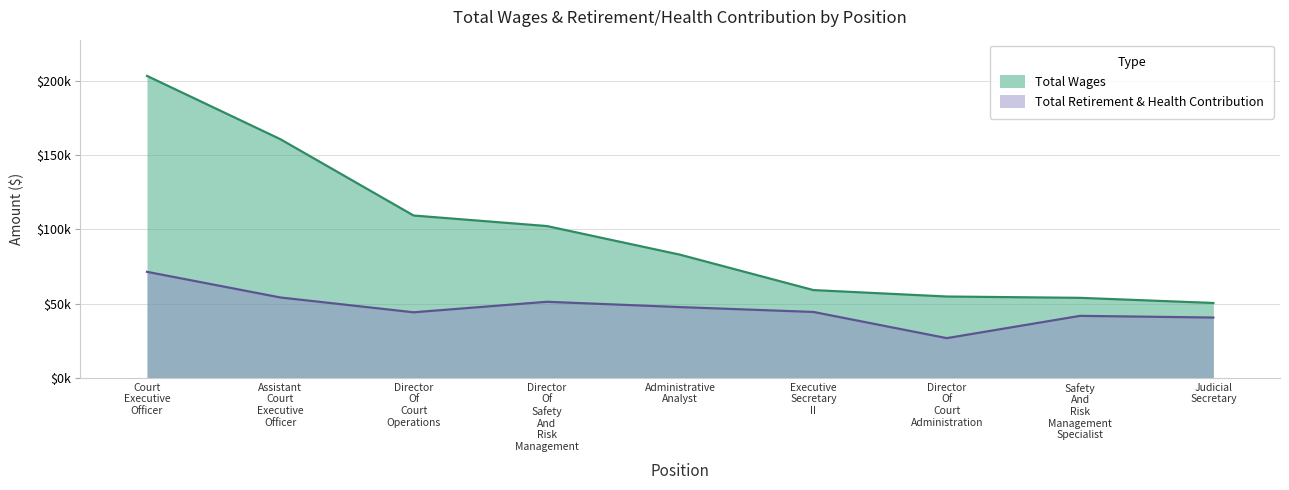

What is the difference between the second highest and minimum values in the Total Retirement & Health Contribution series?

27366